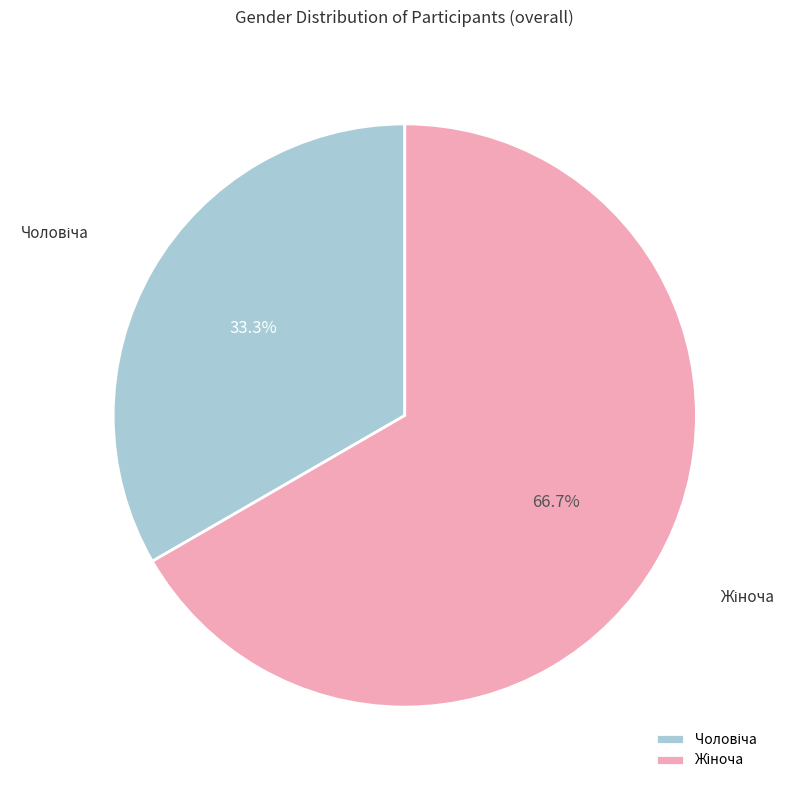

Is there a majority slice in this chart?

Yes